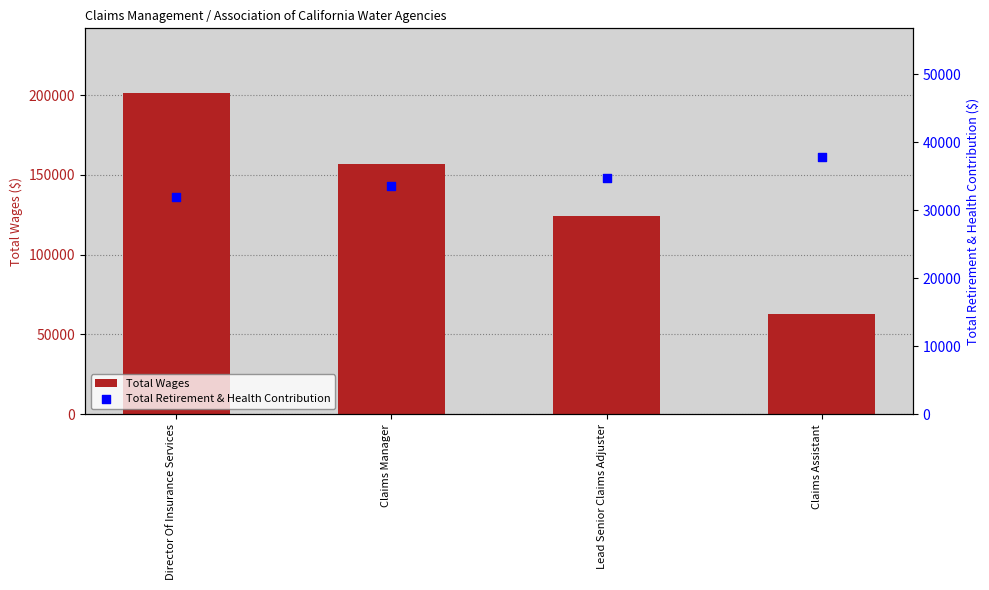

At how many categories does at least one series exceed 176751?

1